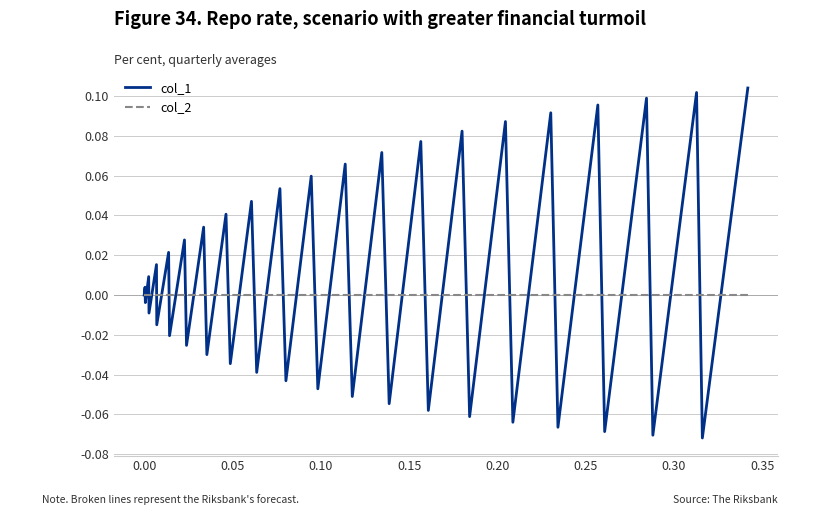

Which series has the largest total across all categories?

col_1